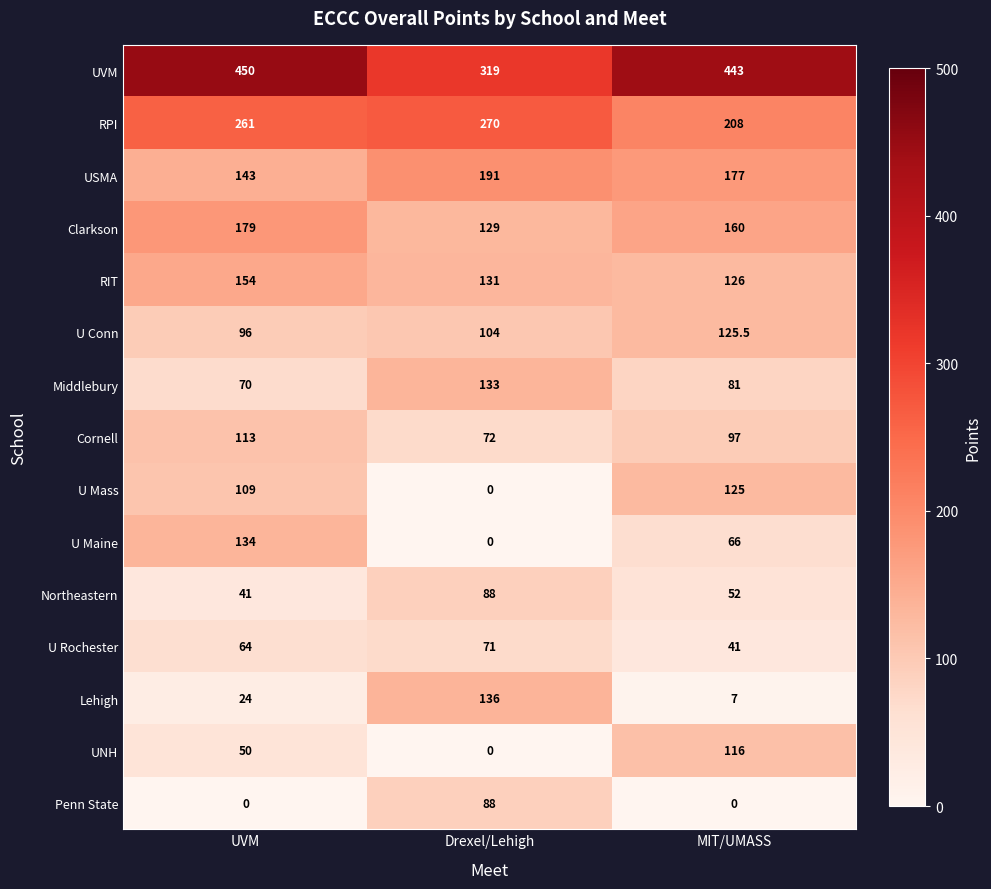

What is the difference between the Northeastern values at MIT/UMASS and UVM?

11.0